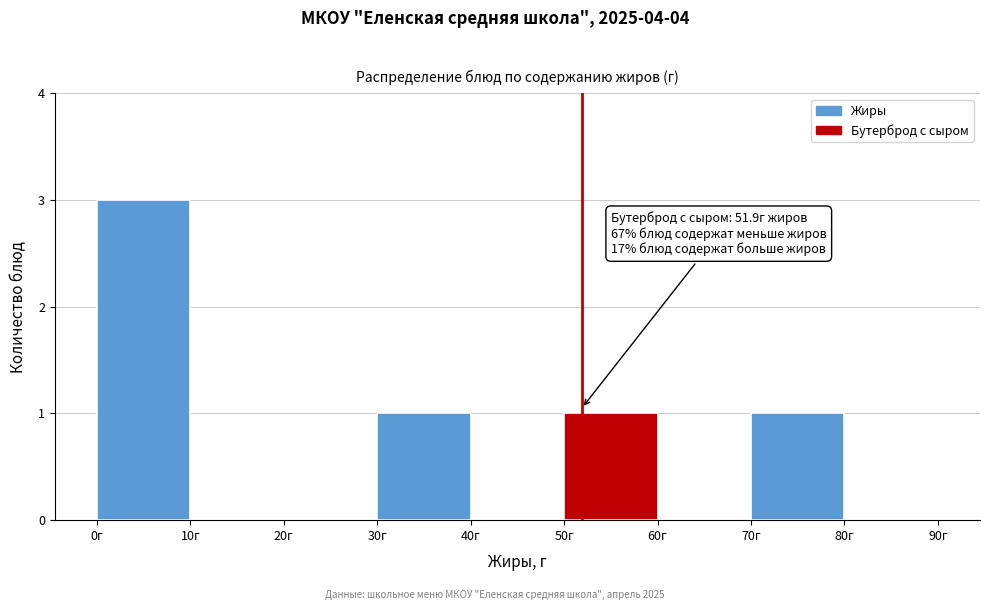

Over which range of the x-axis is the bar tallest?

0 to 10